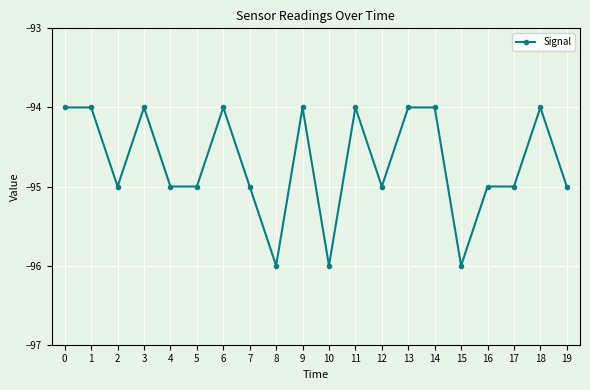

At which category does the data reach its first local valley?

2